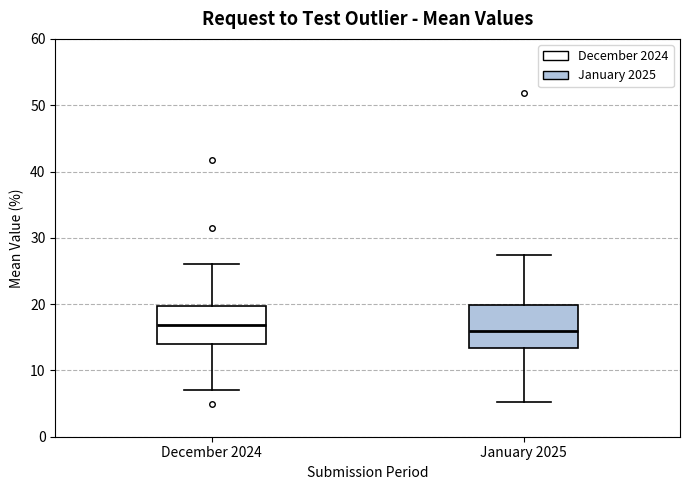

Reading left to right, read every box against the y-axis: the position of its median line, the range the box covers, and the ends of its whiskers. The values are not printed on the chart, so give them approximately, as read against the axis.

December 2024: median 17, box 14 to 20, whiskers 7 to 26
January 2025: median 16, box 13 to 20, whiskers 5 to 27